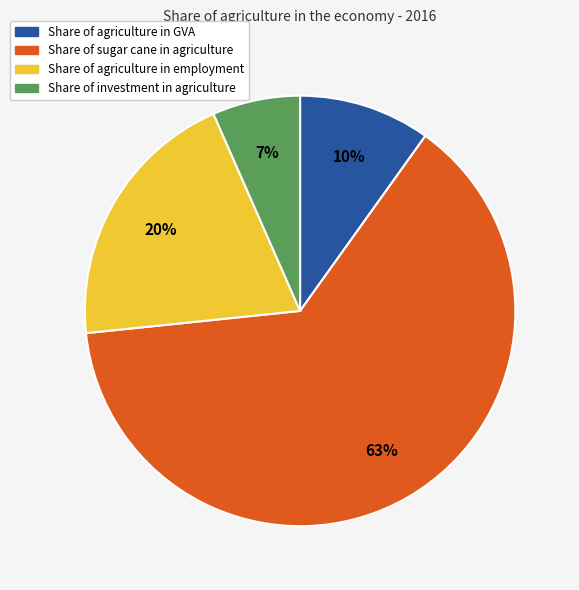

Is there any slice that represents more than half of the pie?

Yes